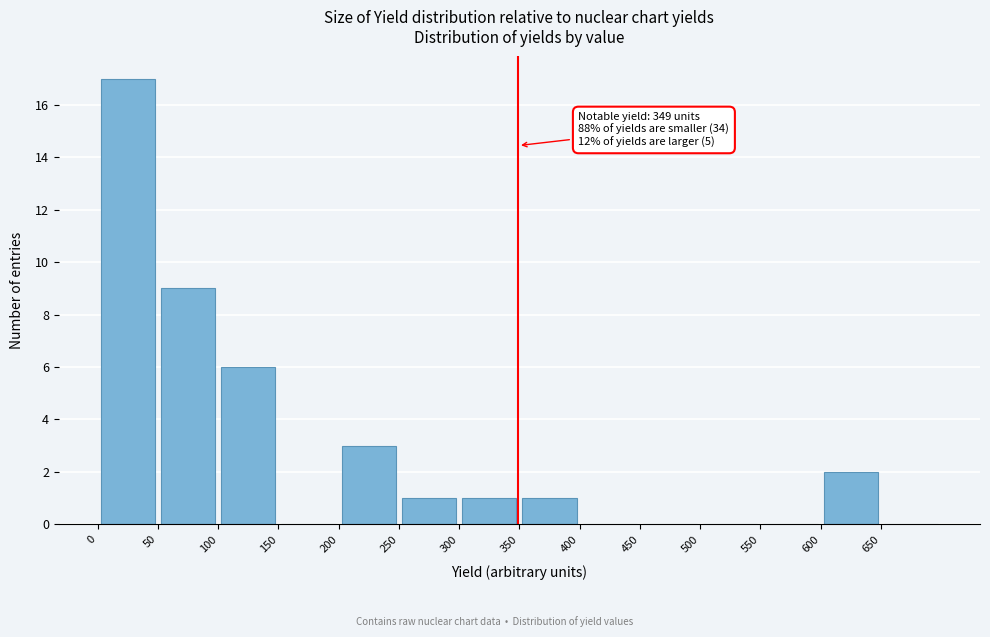

Over which range of the x-axis is the bar tallest?

0 to 50